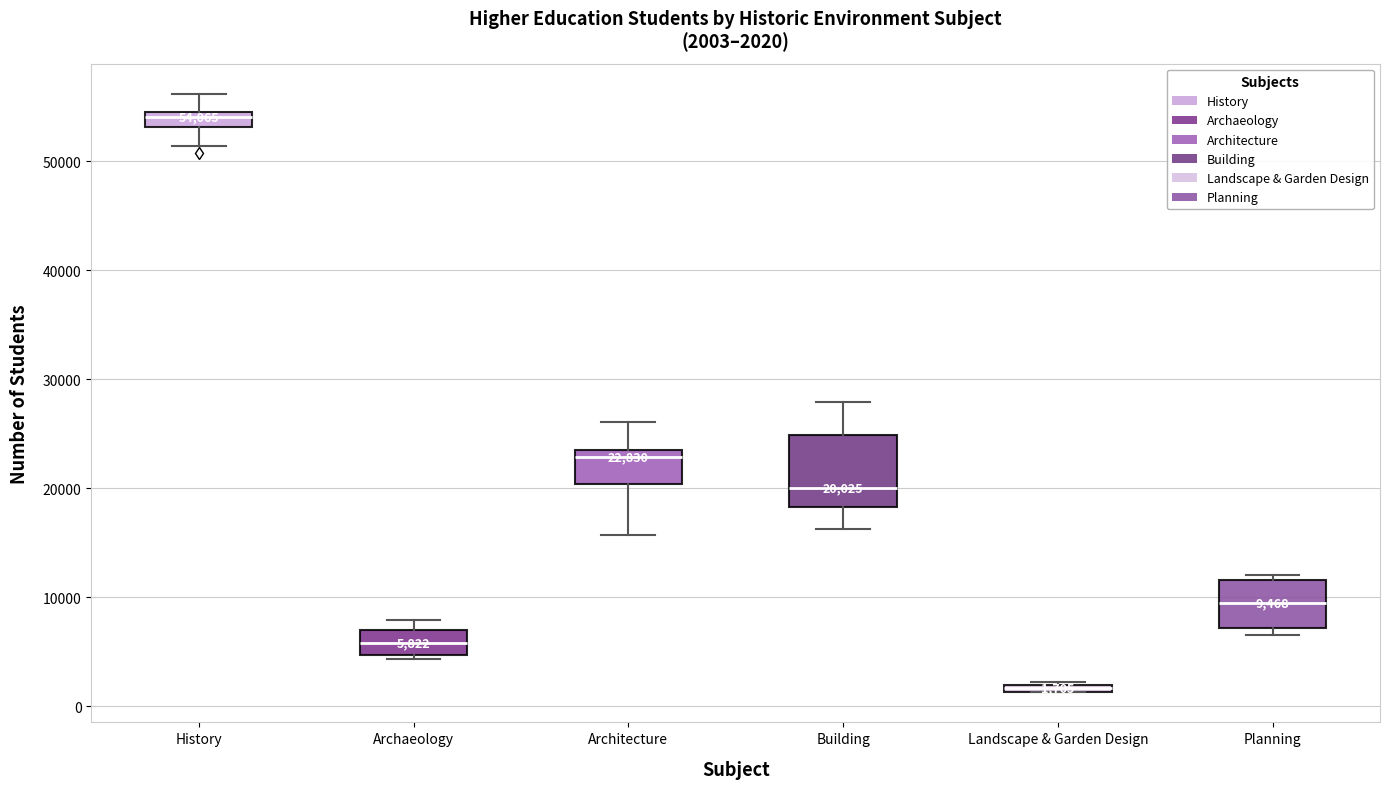

Which box is the tallest, from its lower edge to its upper edge?

Building